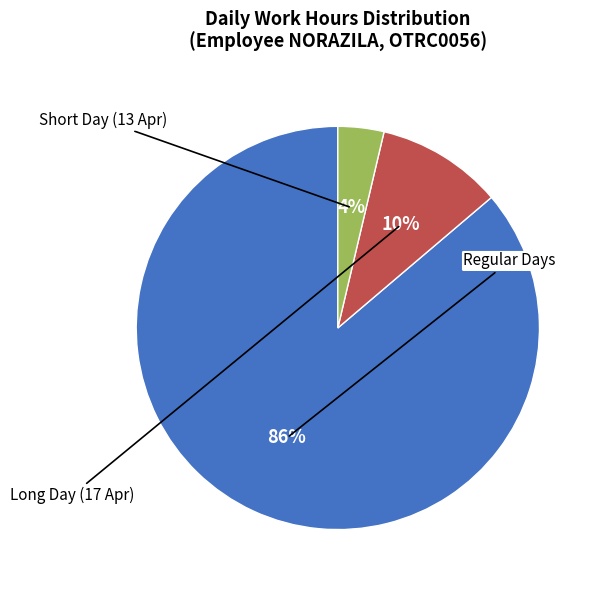

Does any single category account for the majority?

Yes